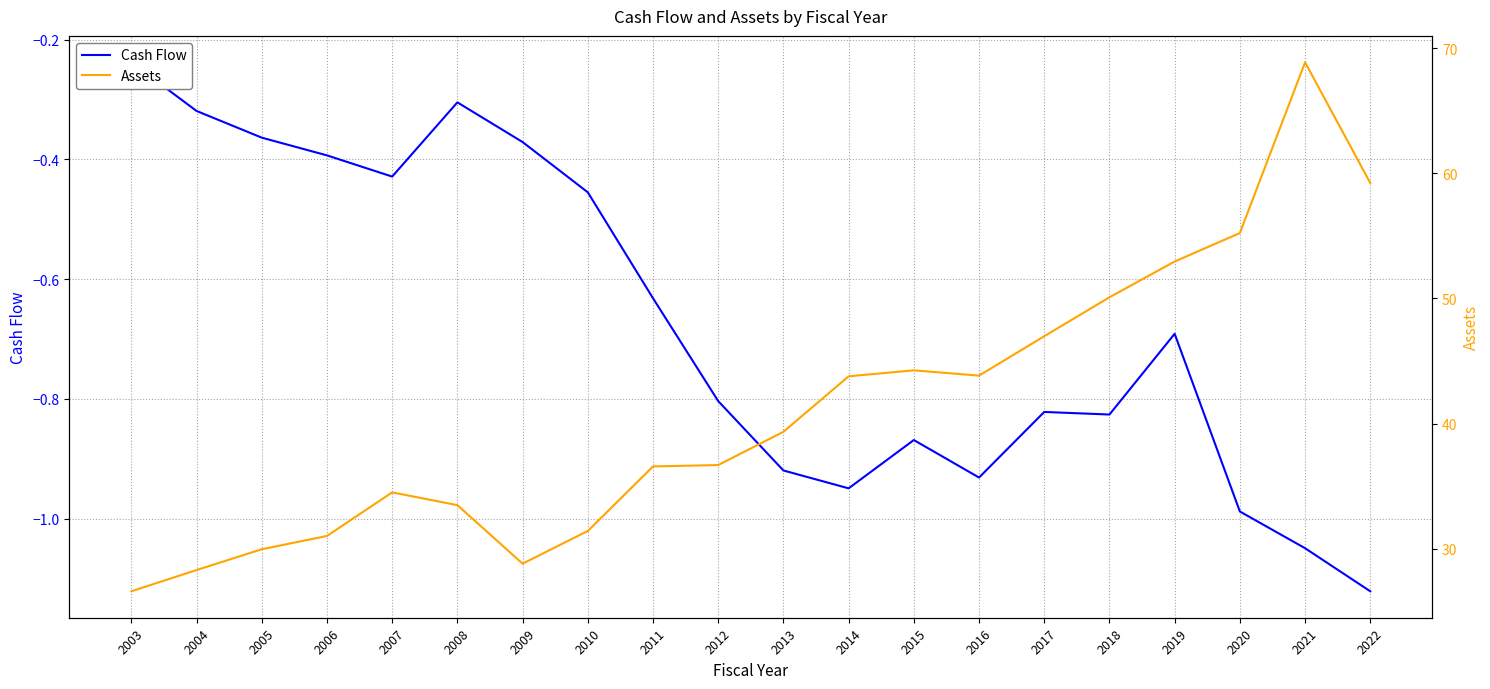

How many interior local peaks does the Cash Flow series have?

4